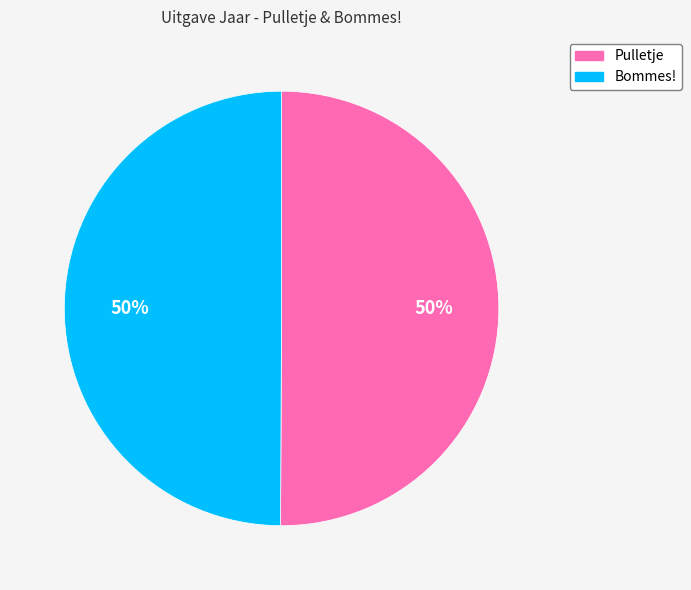

What is the ratio of the value at Pulletje to the value at Bommes!?

1.0